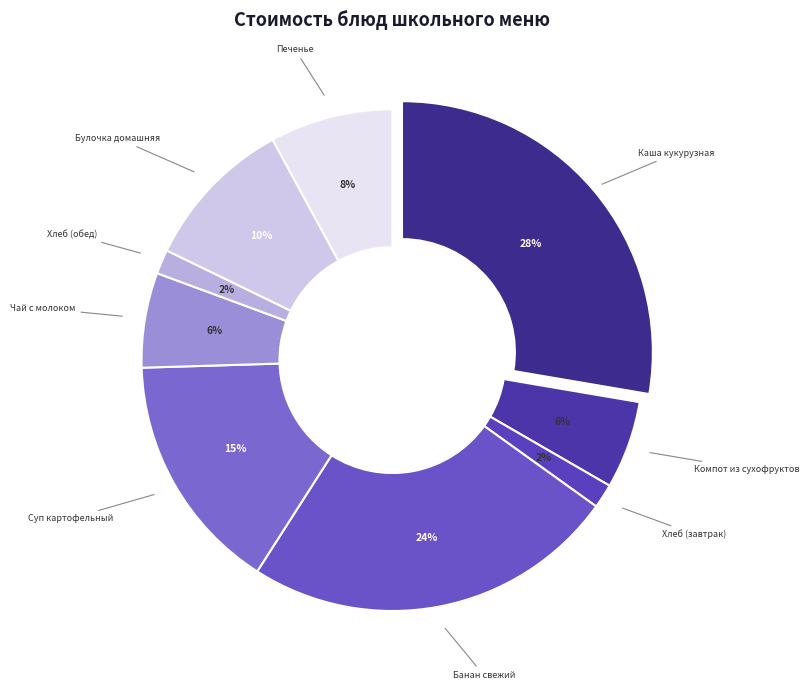

To the nearest percent, what portion does Суп картофельный с макаронными изделиями represent?

15%